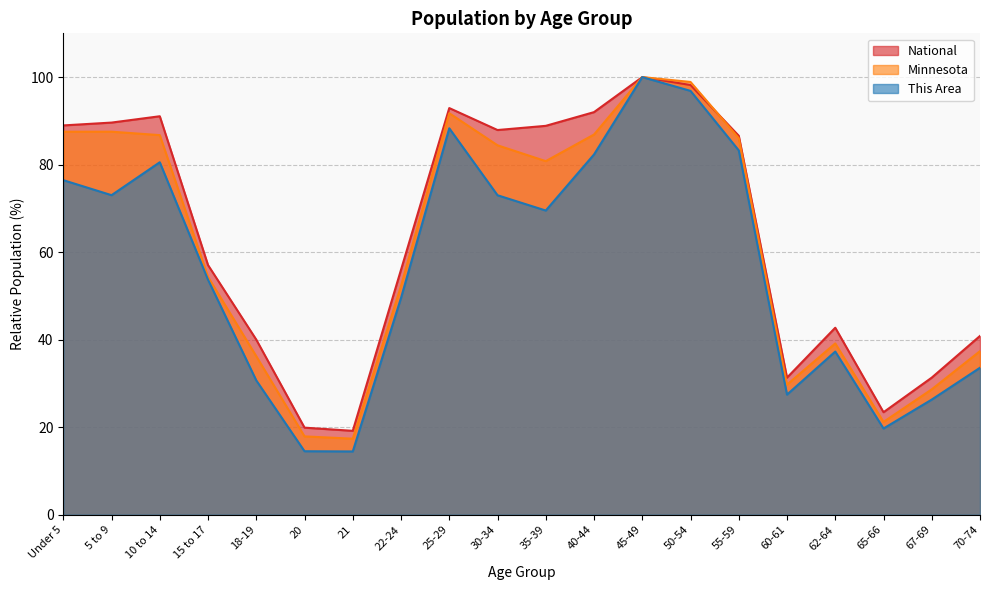

Which series has the largest total across all categories?

National